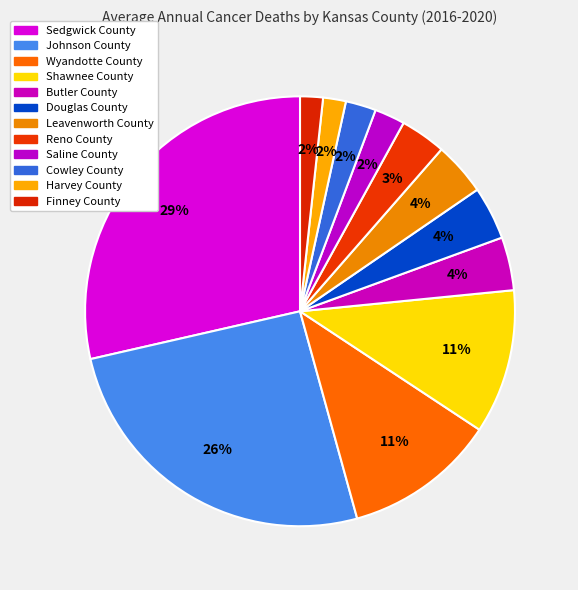

What percentage is the Leavenworth County slice, to the nearest percent?

4%